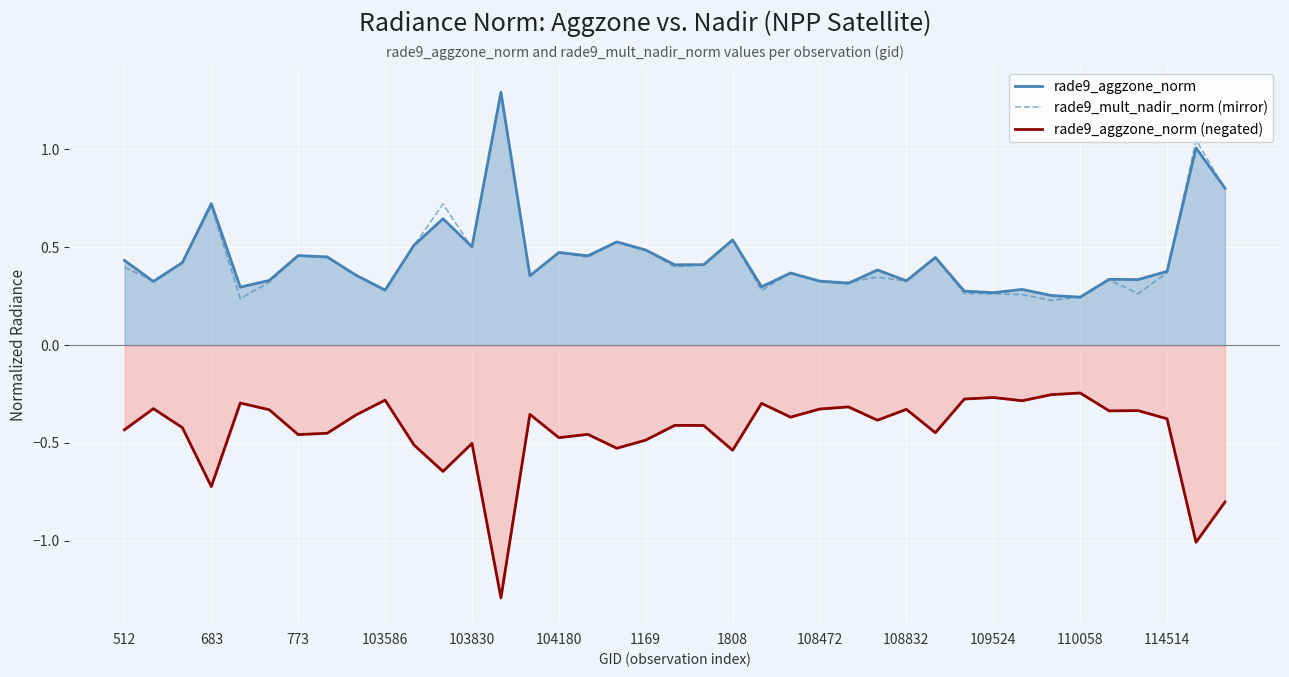

Reading left to right, what are all the values shown in this chart?

rade9_aggzone_norm: 0.4	0.3	0.4	0.7	0.3	0.3	0.5	0.5	0.4	0.3	0.5	0.6	0.5	1.3	0.4	0.5	0.5	0.5	0.5	0.4	0.4	0.5	0.3	0.4	0.3	0.3	0.4	0.3	0.4	0.3	0.3	0.3	0.3	0.2	0.3	0.3	0.4	1.0	0.8
rade9_mult_nadir_norm (mirror): 0.4	0.3	0.4	0.7	0.2	0.3	0.5	0.4	0.4	0.3	0.5	0.7	0.5	1.3	0.4	0.5	0.5	0.5	0.5	0.4	0.4	0.5	0.3	0.4	0.3	0.3	0.3	0.3	0.4	0.3	0.3	0.3	0.2	0.2	0.3	0.3	0.4	1.0	0.8
rade9_aggzone_norm (negated): -0.4	-0.3	-0.4	-0.7	-0.3	-0.3	-0.5	-0.5	-0.4	-0.3	-0.5	-0.6	-0.5	-1.3	-0.4	-0.5	-0.5	-0.5	-0.5	-0.4	-0.4	-0.5	-0.3	-0.4	-0.3	-0.3	-0.4	-0.3	-0.4	-0.3	-0.3	-0.3	-0.3	-0.2	-0.3	-0.3	-0.4	-1.0	-0.8